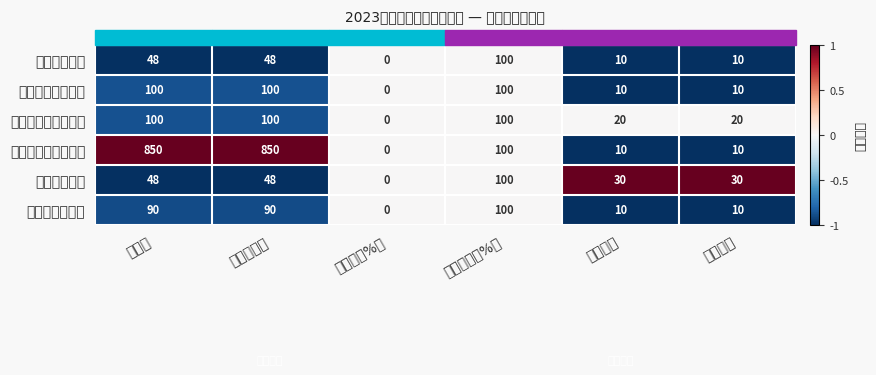

Reading left to right, what are all the values shown in this chart?

就业岗位人数: 指标值=48.0	全年完成值=48.0	偏离度（%）=0.0	得分系数（%）=100.0	指标权重=10.0	指标得分=10.0
就业对象符合条件: 指标值=100.0	全年完成值=100.0	偏离度（%）=0.0	得分系数（%）=100.0	指标权重=10.0	指标得分=10.0
项目资金下达及时率: 指标值=100.0	全年完成值=100.0	偏离度（%）=0.0	得分系数（%）=100.0	指标权重=20.0	指标得分=20.0
公益性岗位补贴金额: 指标值=850.0	全年完成值=850.0	偏离度（%）=0.0	得分系数（%）=100.0	指标权重=10.0	指标得分=10.0
解决就业人员: 指标值=48.0	全年完成值=48.0	偏离度（%）=0.0	得分系数（%）=100.0	指标权重=30.0	指标得分=30.0
受益对象满意度: 指标值=90.0	全年完成值=90.0	偏离度（%）=0.0	得分系数（%）=100.0	指标权重=10.0	指标得分=10.0